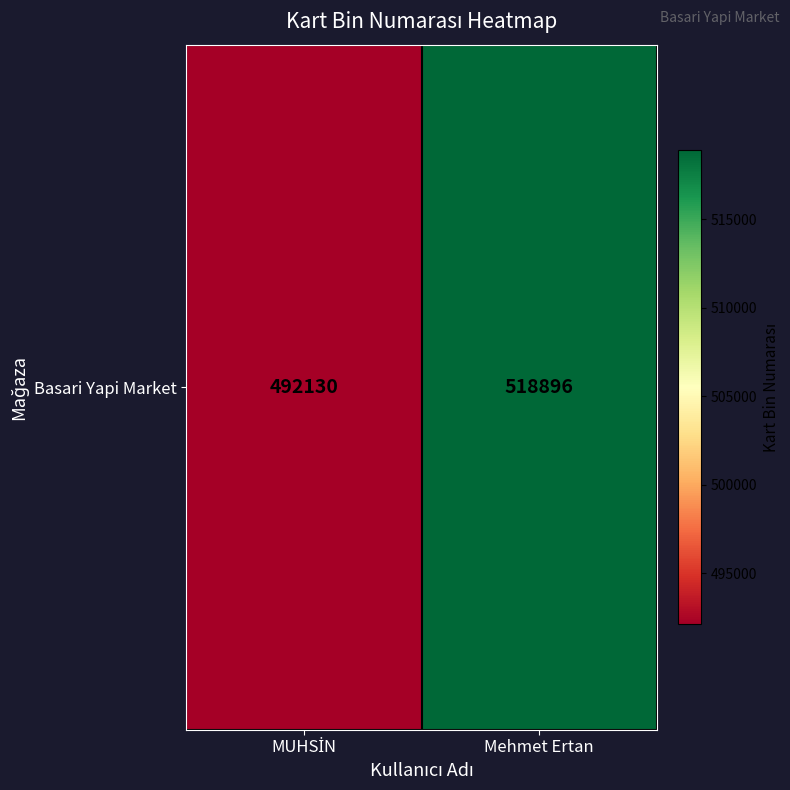

Reading right to left, what are all the values shown in this chart?

Mehmet Ertan=518896	MUHSİN=492130